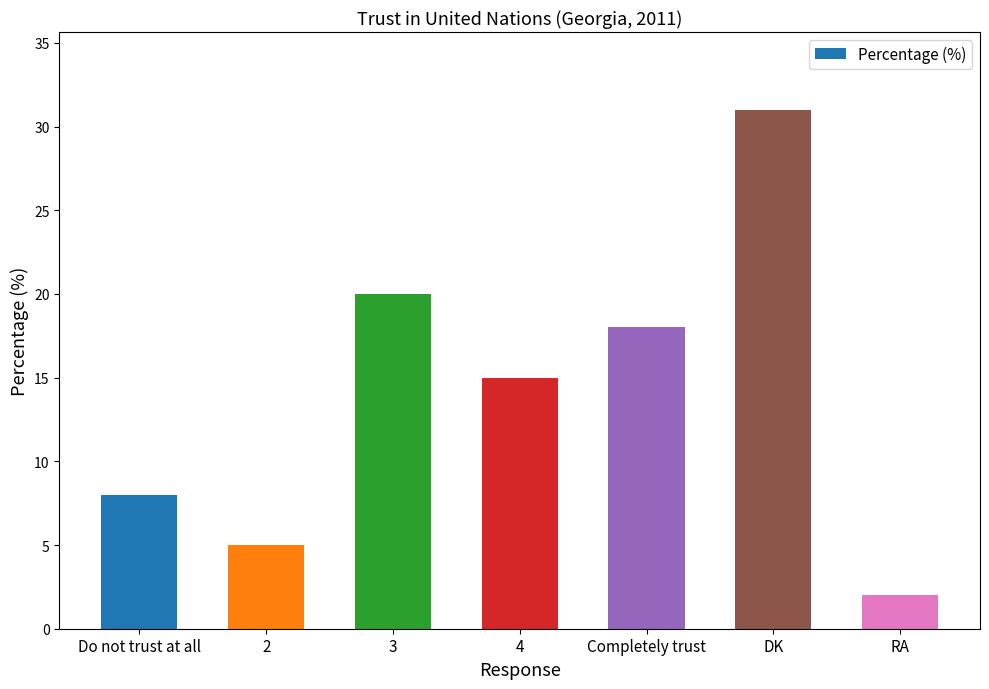

What is the sum of the values at 3 and DK?

51